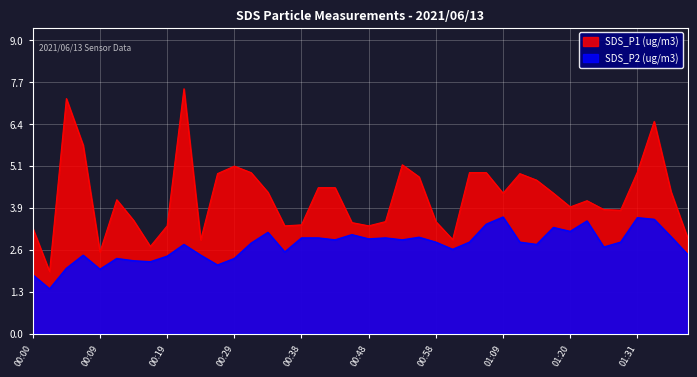

List the series in order of their peak value, lowest first.

SDS_P2 (ug/m3), SDS_P1 (ug/m3)